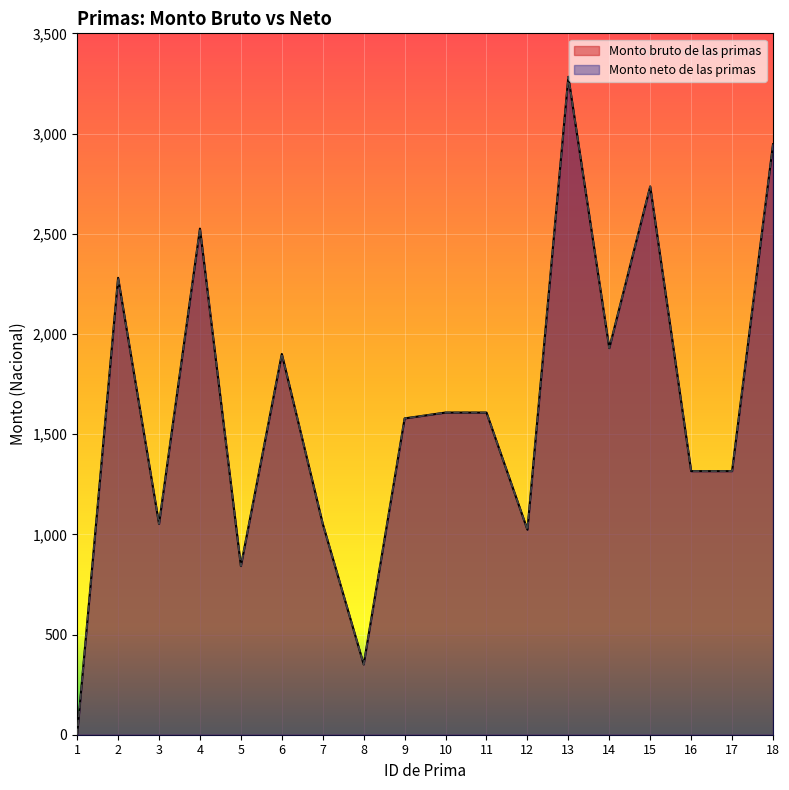

At which category is the sum across all series the highest?

13